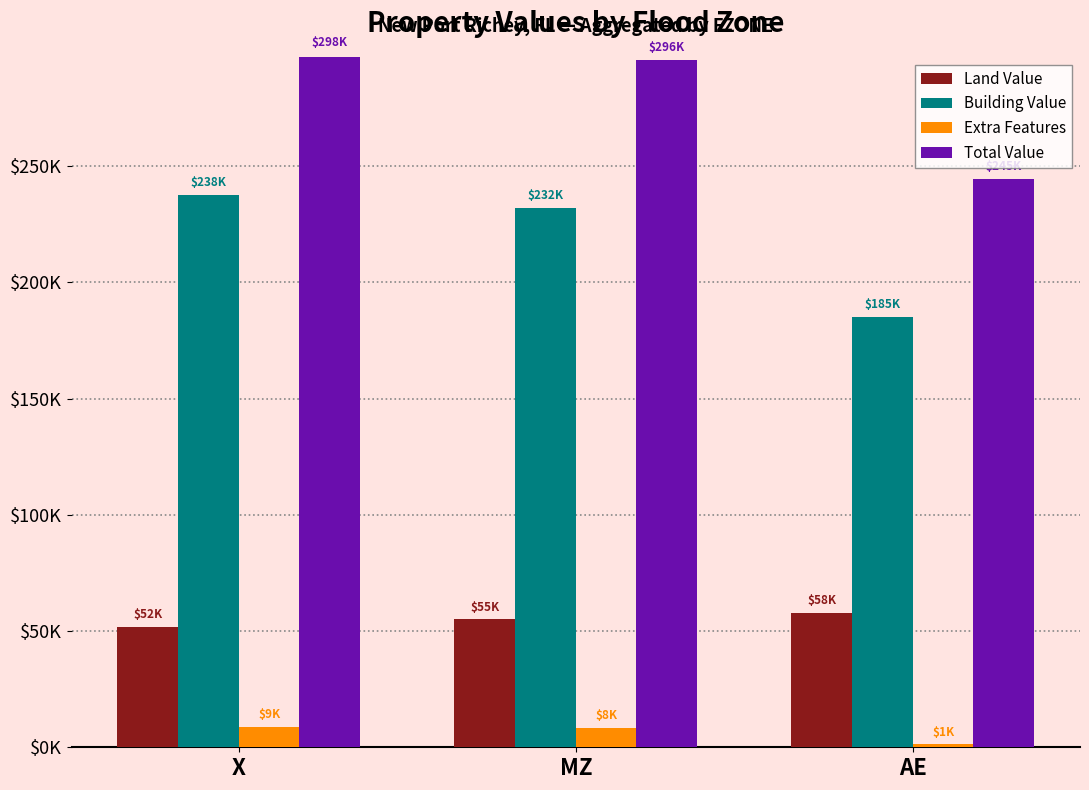

Rank the categories by Extra Features value from highest to lowest.

X, MZ, AE